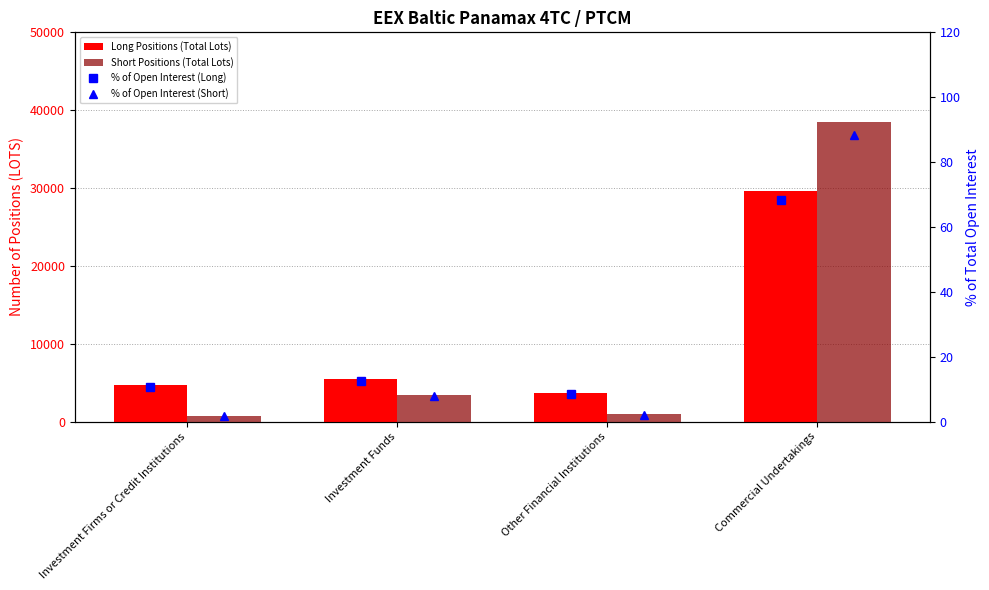

Which category has the highest value in the Long Positions (Total Lots) series?

Commercial Undertakings